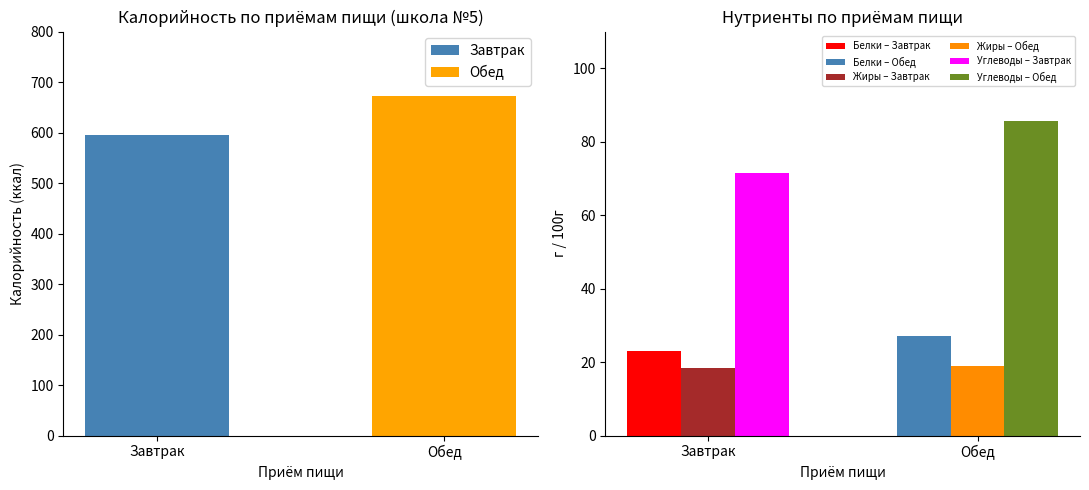

What is the minimum value for Углеводы?

71.4